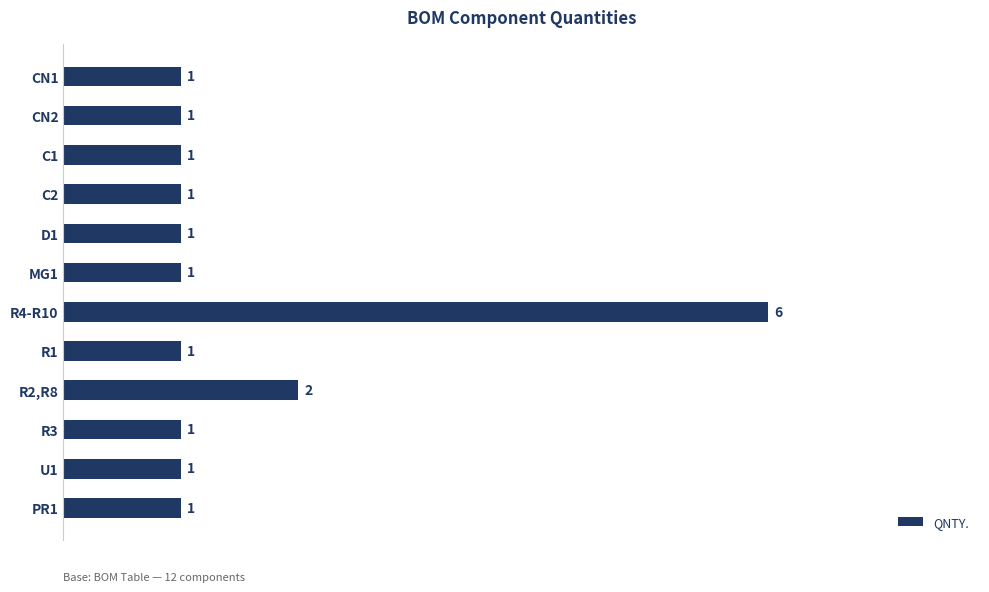

Is it true that the value at C2 is 2?

False